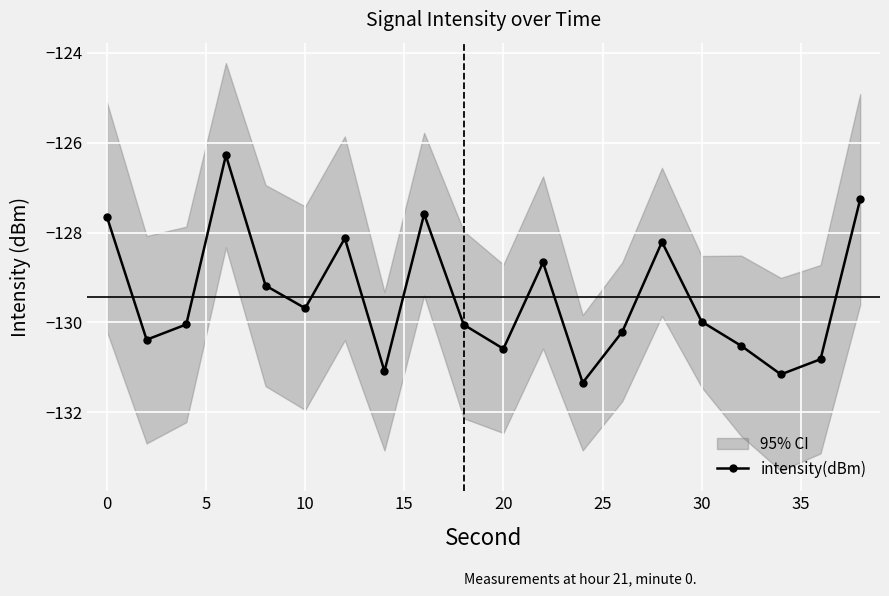

True or false: intensity(dBm) has more than 2 points higher than both neighbors.

True